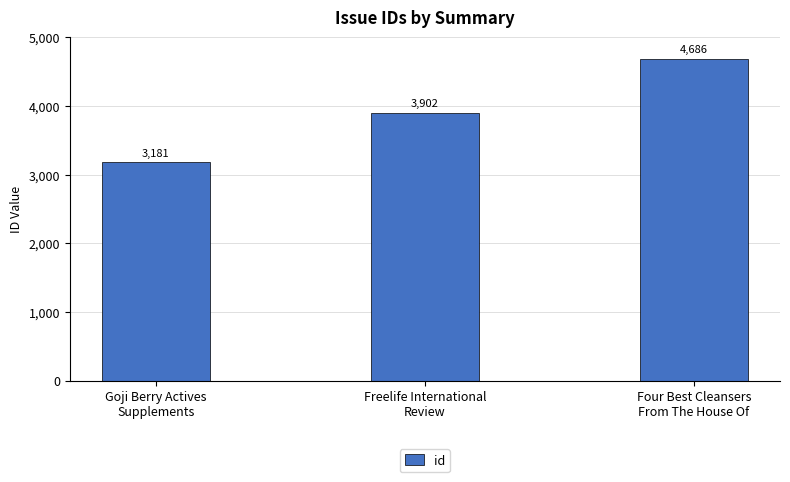

What is the label of the 3rd bar from the right?

Goji Berry Actives
Supplements